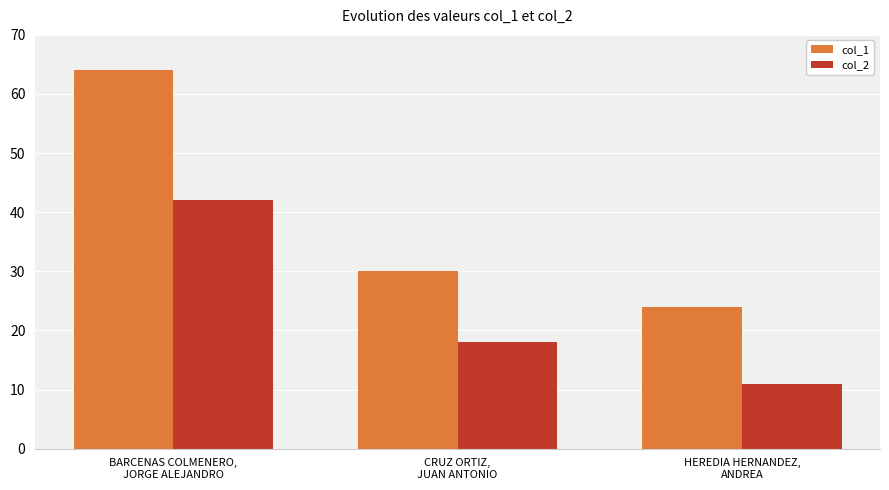

At CRUZ ORTIZ,
JUAN ANTONIO, list the series in order from largest to smallest.

col_1, col_2